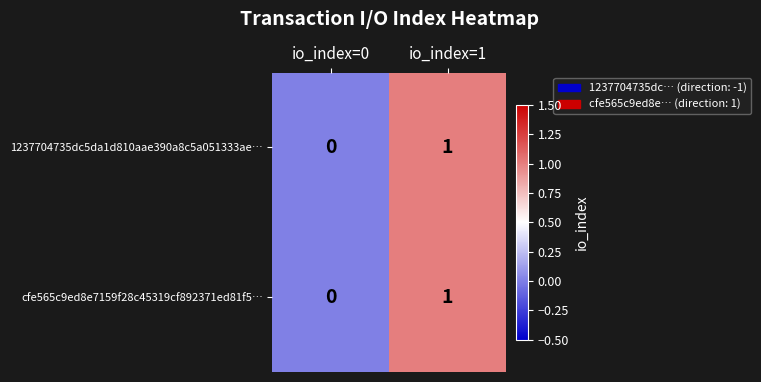

Reading left to right, transcribe all the data shown in this chart.

1237704735dc5da1d810aae390a8c5a051333ae…: io_index=0=0	io_index=1=1
cfe565c9ed8e7159f28c45319cf892371ed81f5…: io_index=0=0	io_index=1=1